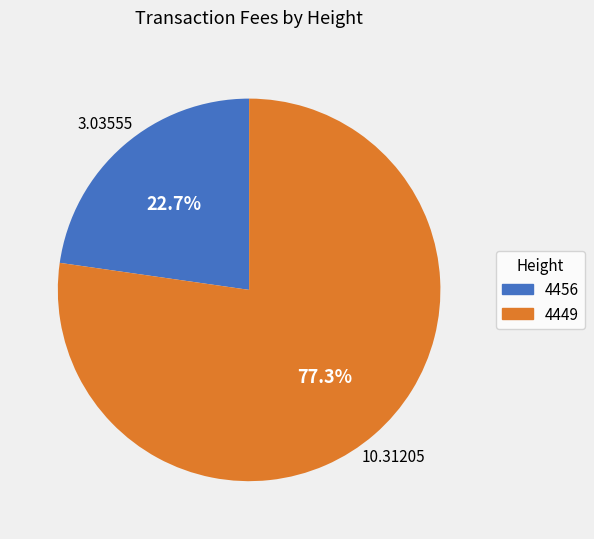

What is the smallest slice in the pie chart?

4456